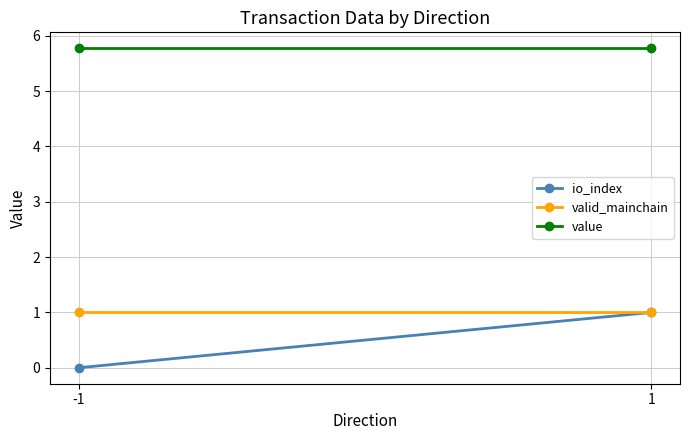

How many lines are shown in the chart?

3